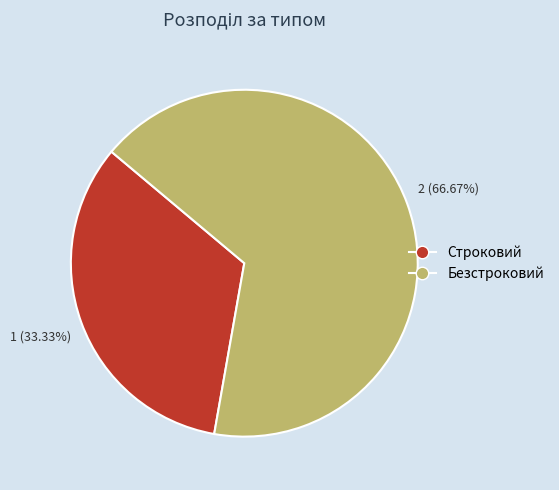

To the nearest percent, what is the difference between the Безстроковий and Строковий slice percentages?

33%